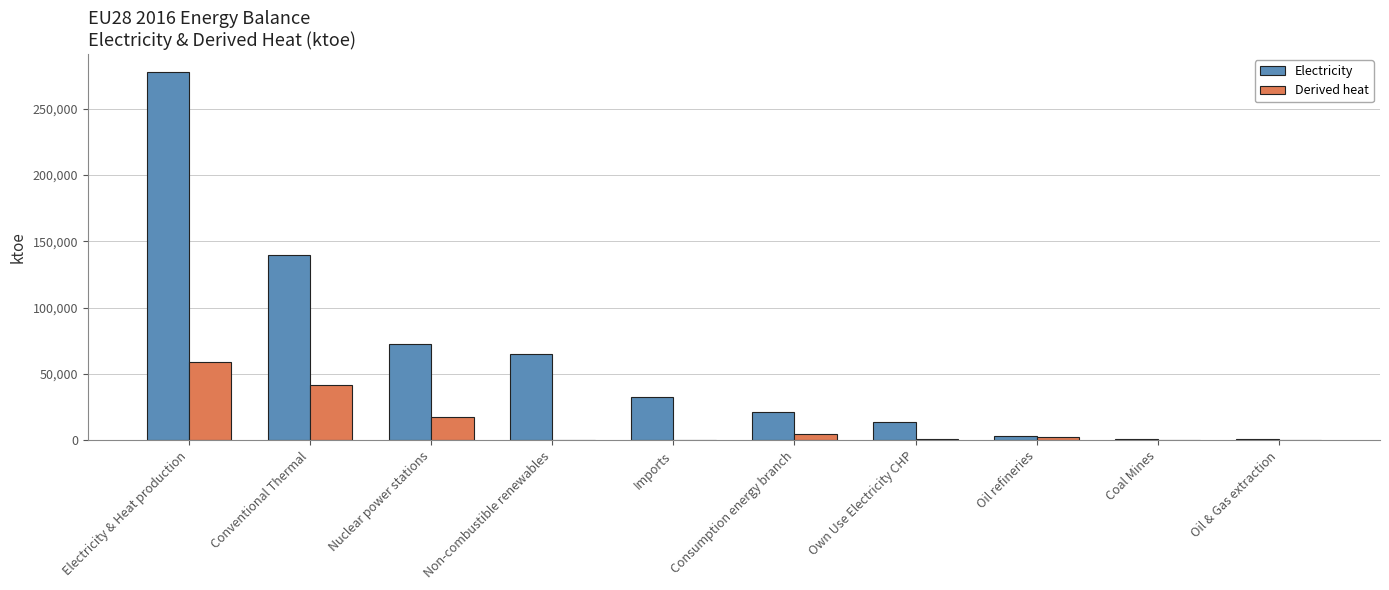

Are the bars grouped side by side (vs. stacked)?

Yes